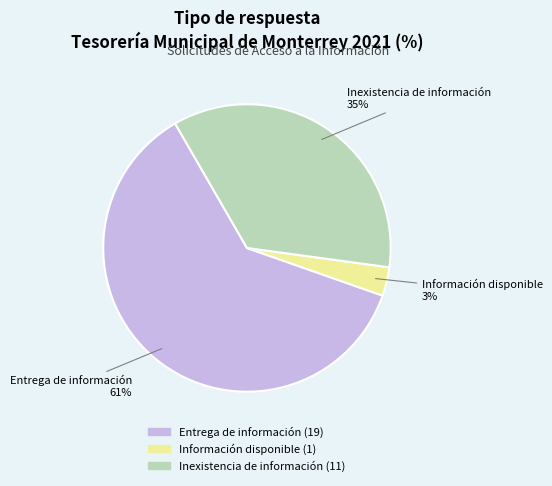

What is the largest slice in the pie chart?

Entrega de información